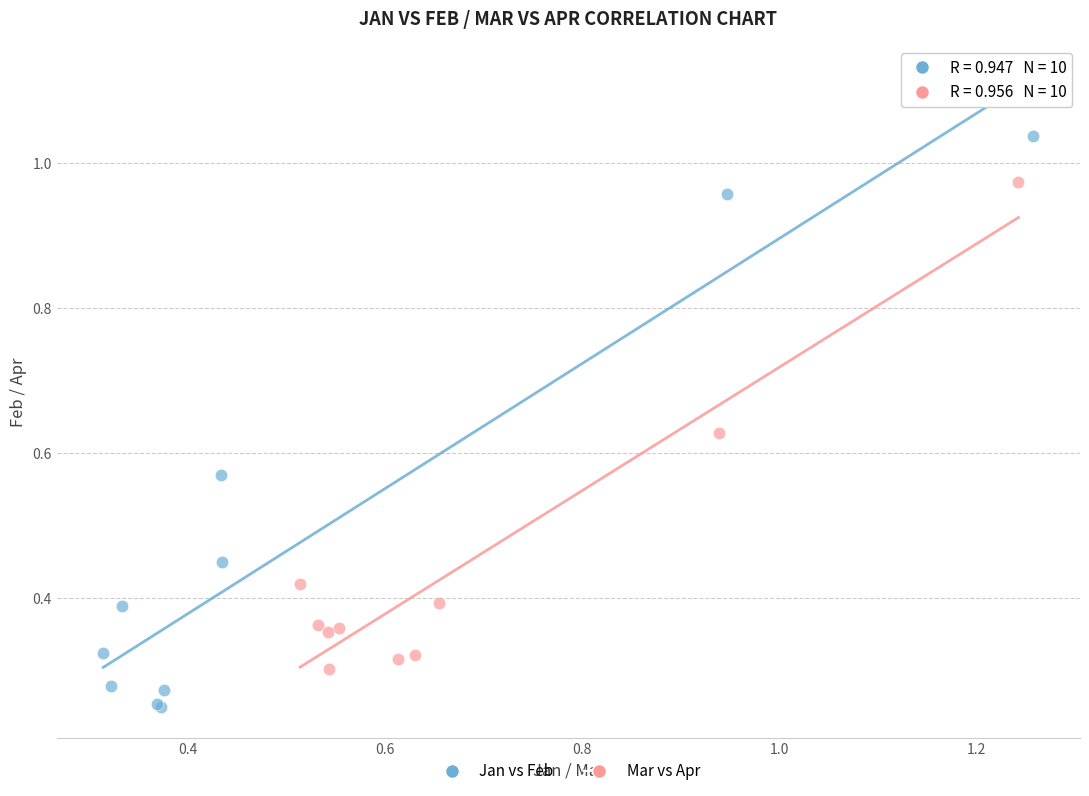

Which series contains the highest Y value?

Jan vs Feb